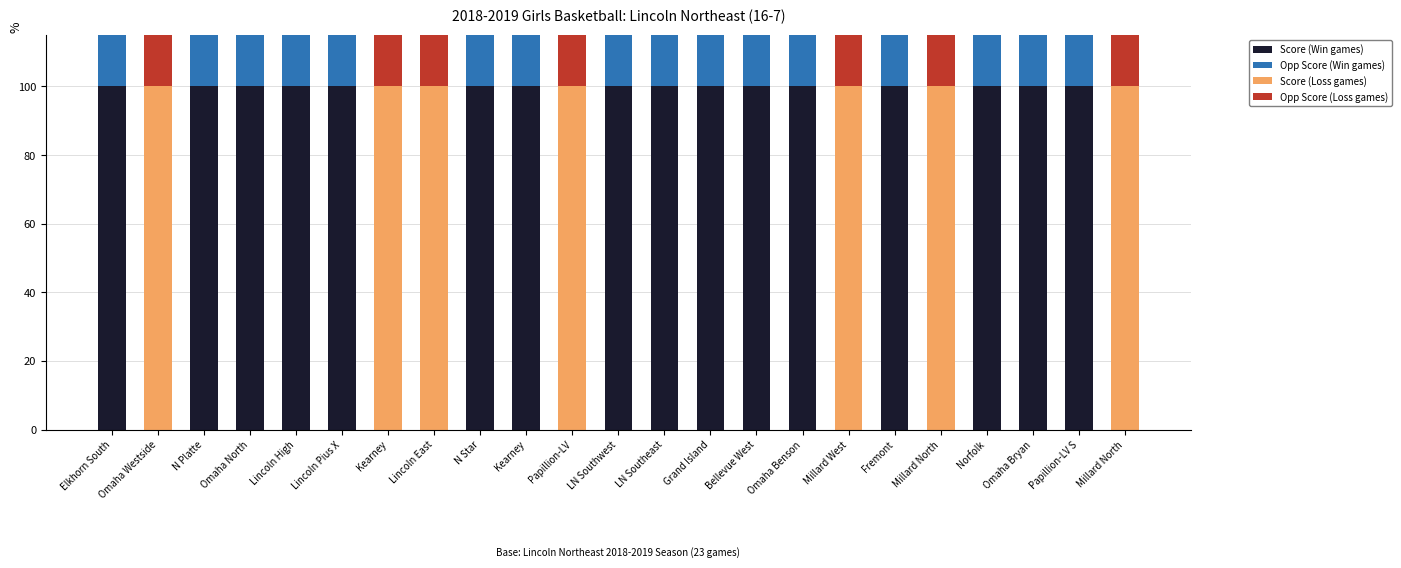

How many groups of bars are there?

23